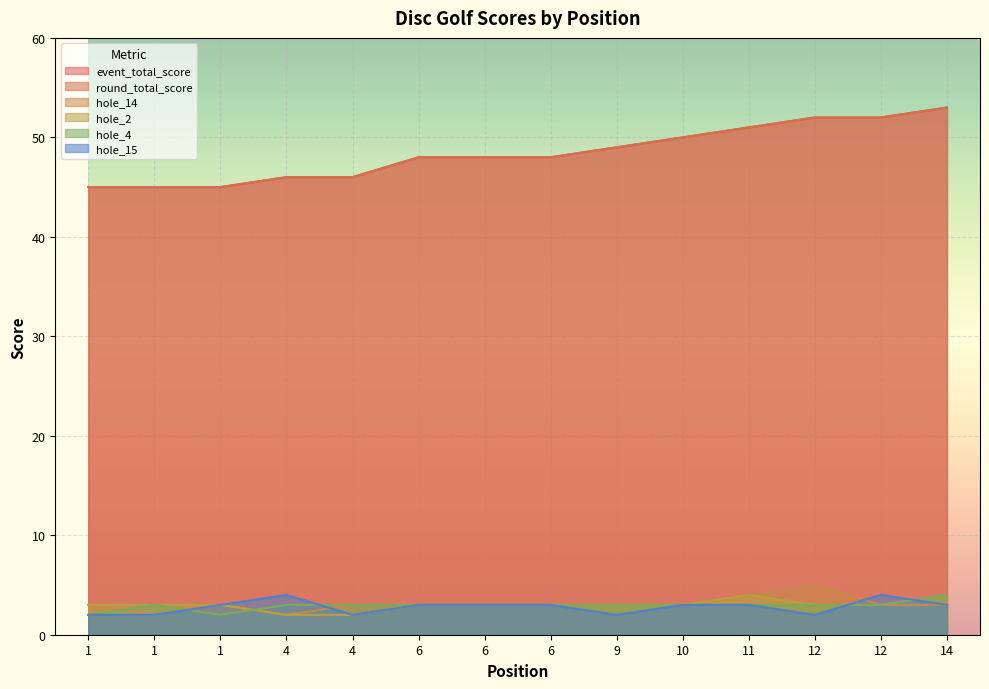

Between 1 and 11, which is larger?

11